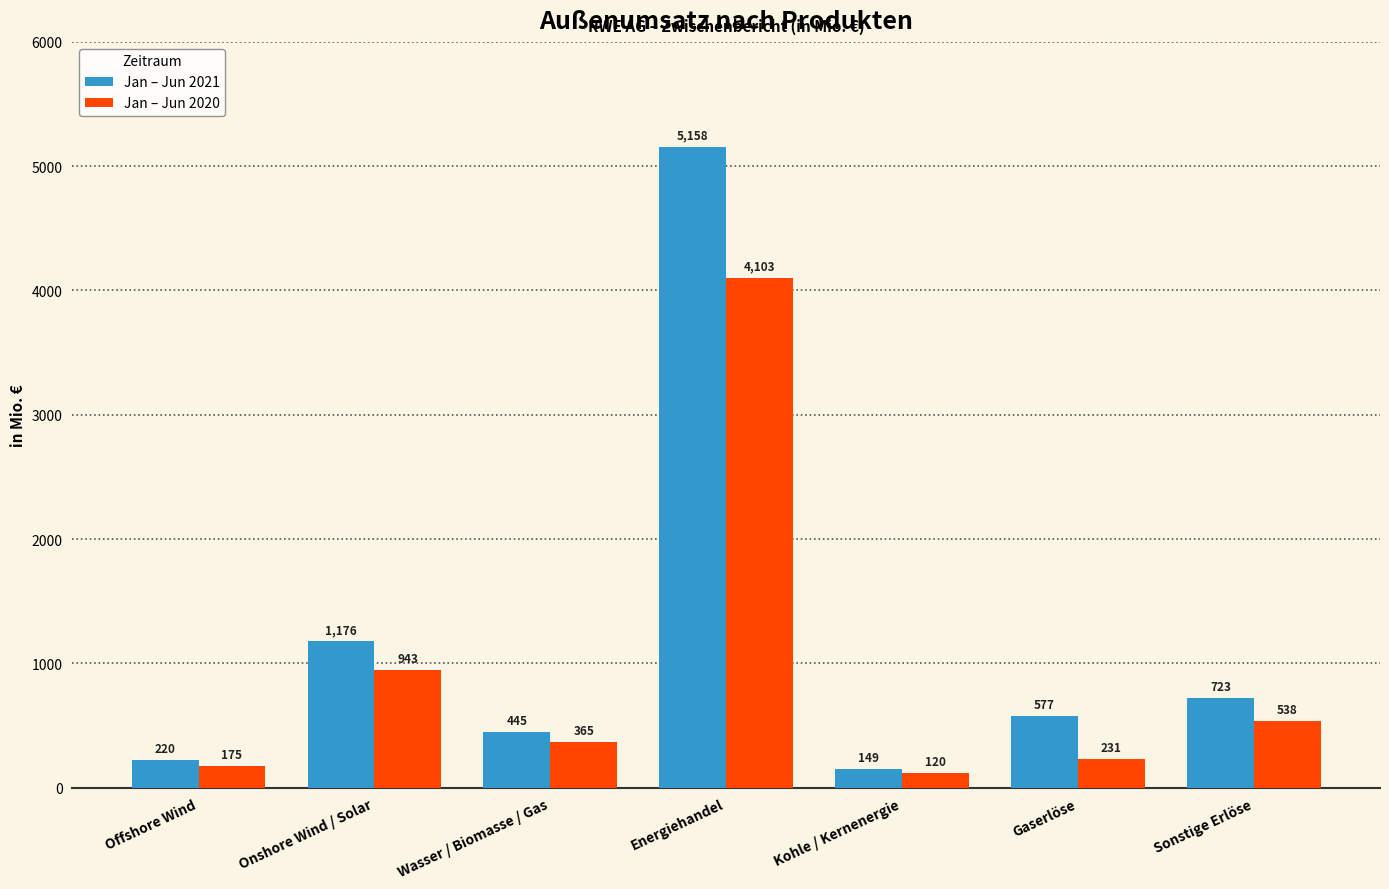

Between Onshore Wind / Solar and Energiehandel, which series saw the biggest shift?

Jan – Jun 2021